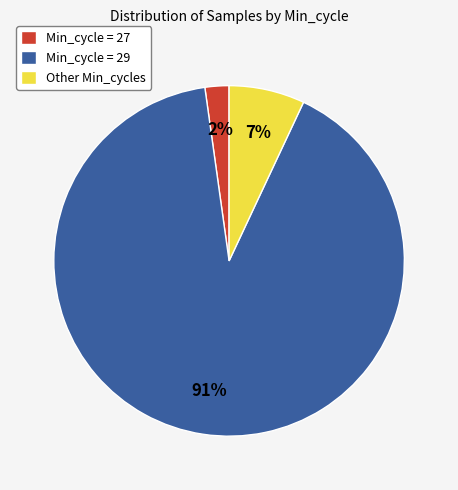

Is there any slice that represents more than half of the pie?

Yes